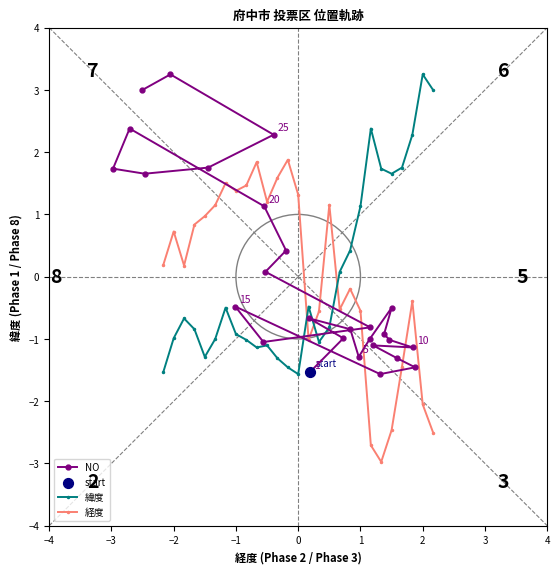

The value of 経度 at −1 is 1.4. True or false?

True